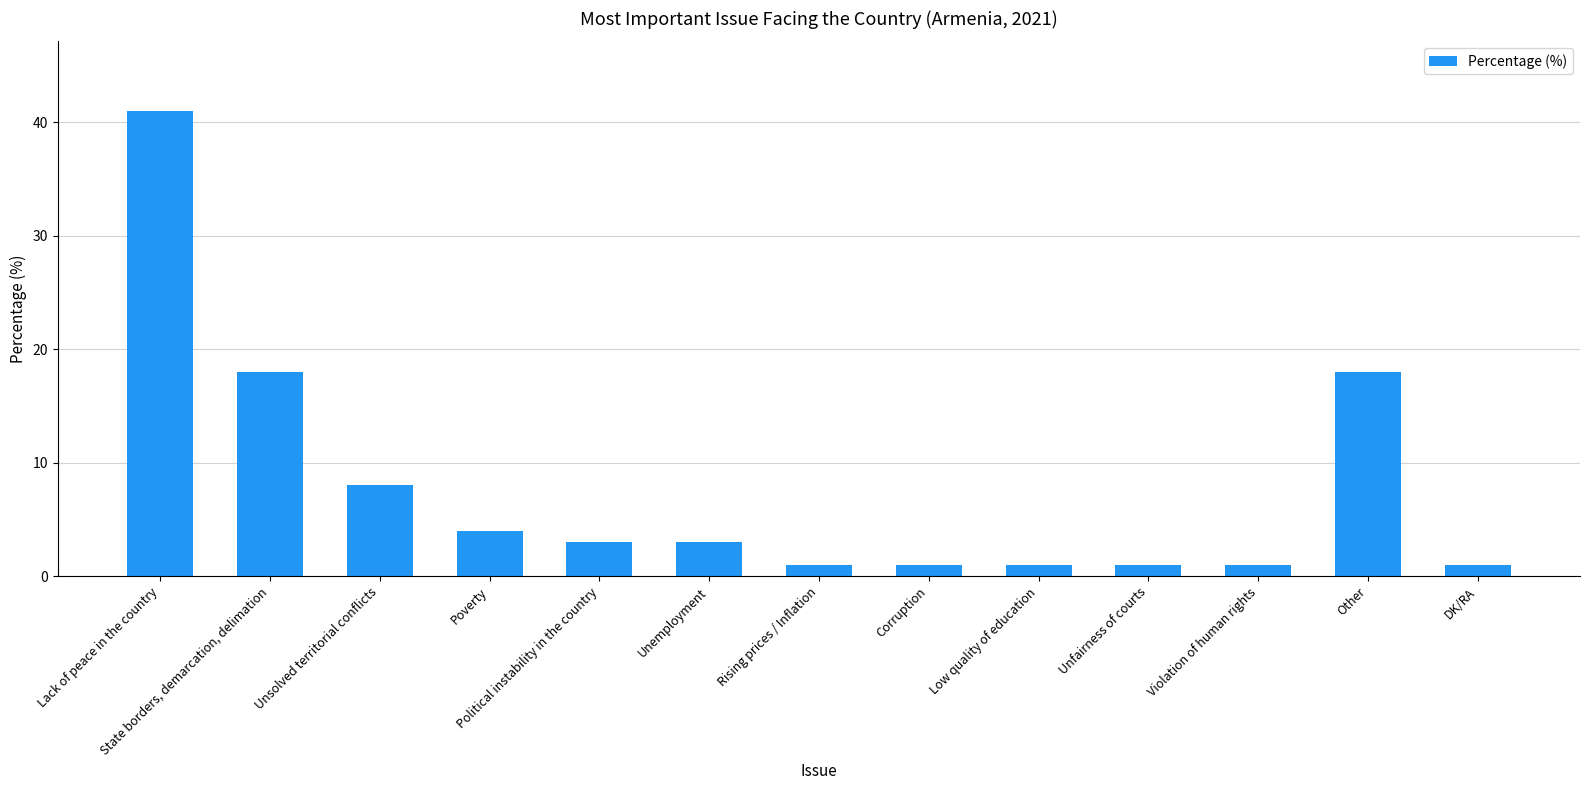

At which category does the chart reach its peak across all series?

Lack of peace in the country